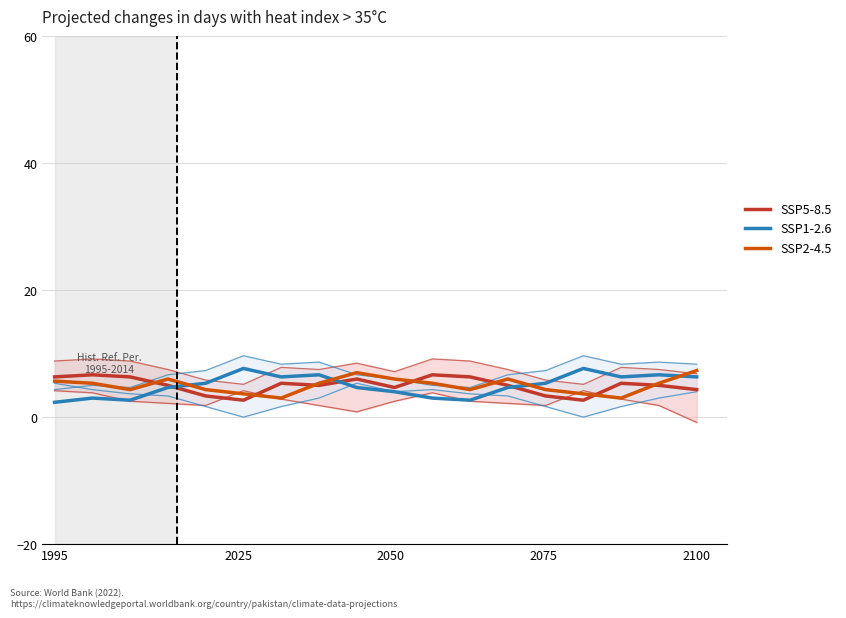

How many values in the SSP5-8.5 series are below 5?

6